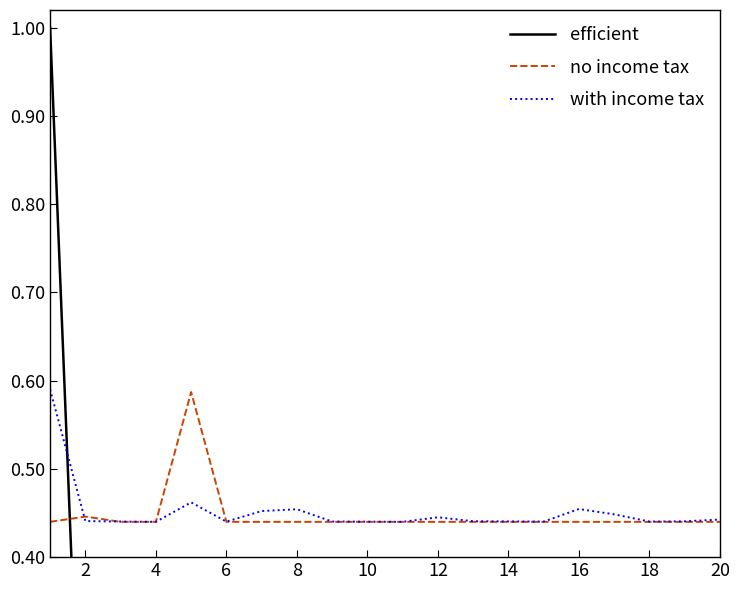

True or false: with income tax has a value of 0.7 at 6.

False